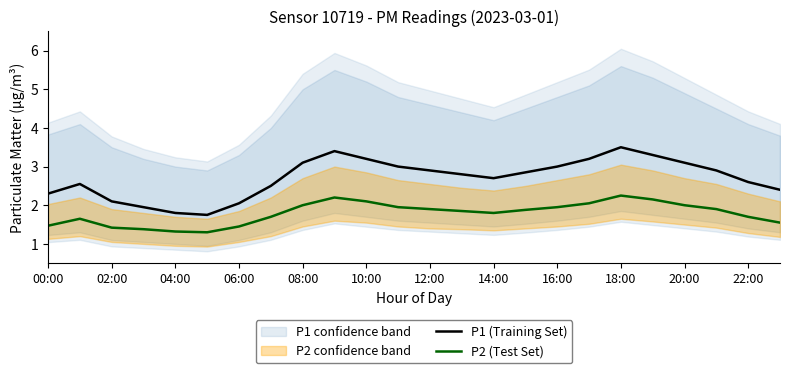

At which label does P1 (Training Set) first exceed 2?

00:00